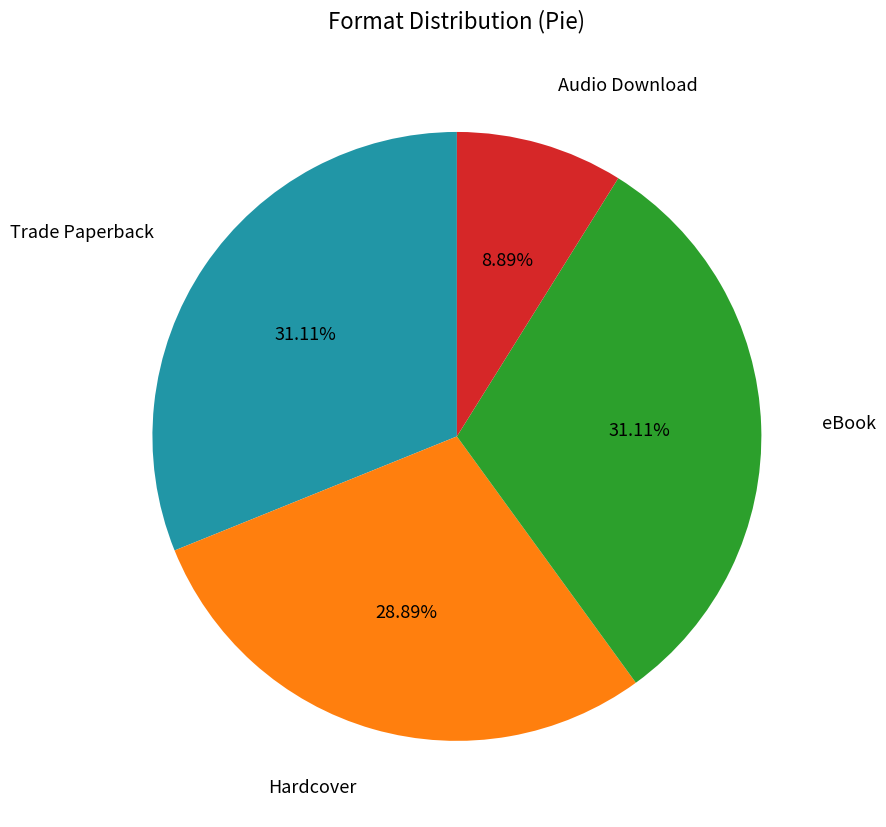

Count the number of slices in the pie.

4